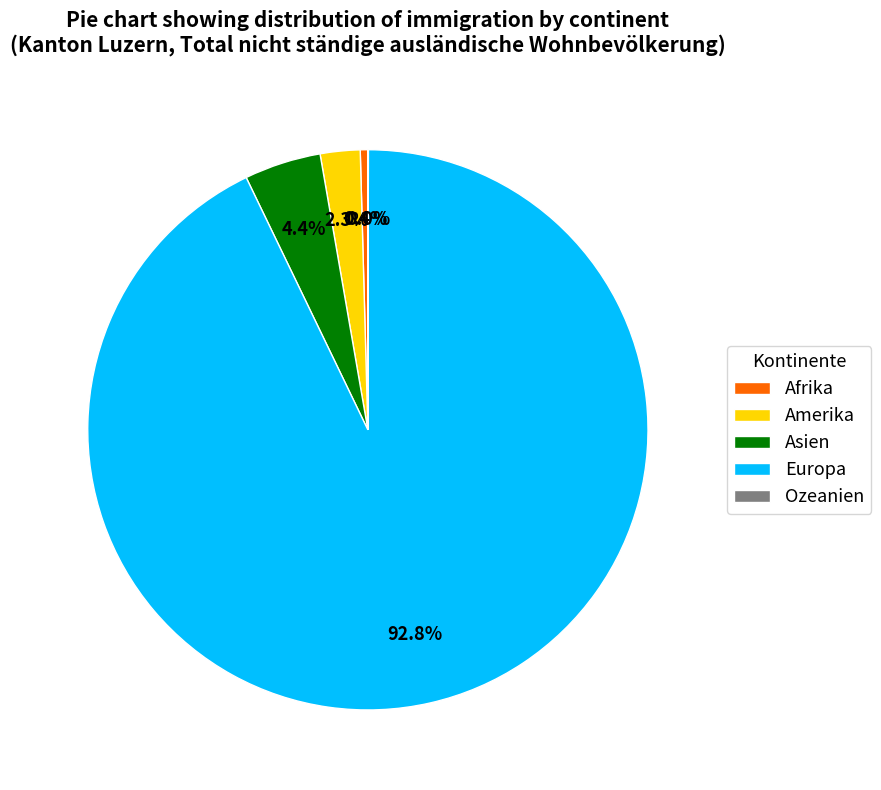

Which has a higher value, Asien or Europa?

Europa